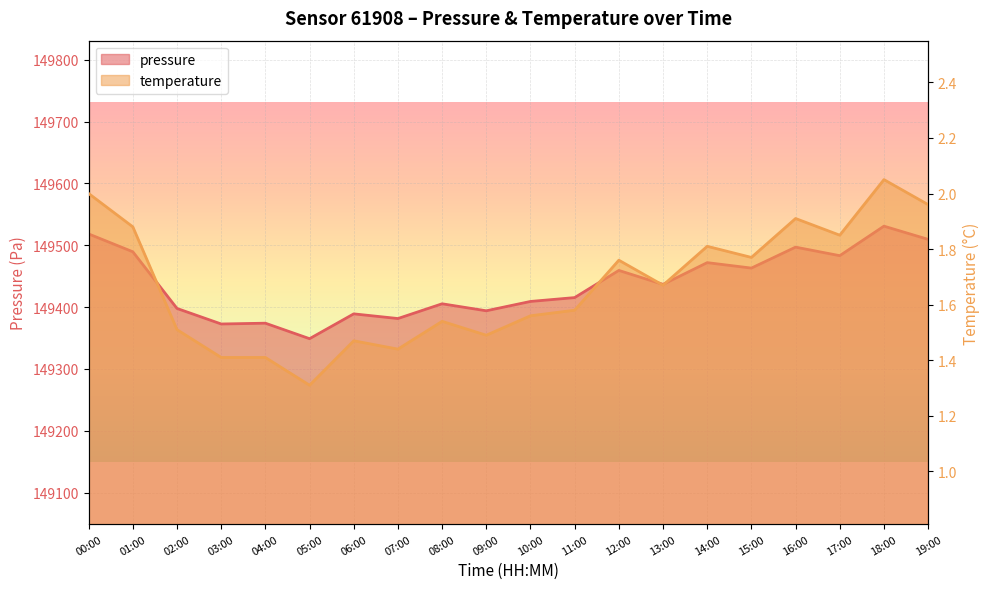

What is the label of the 1st point from the left?

00:00